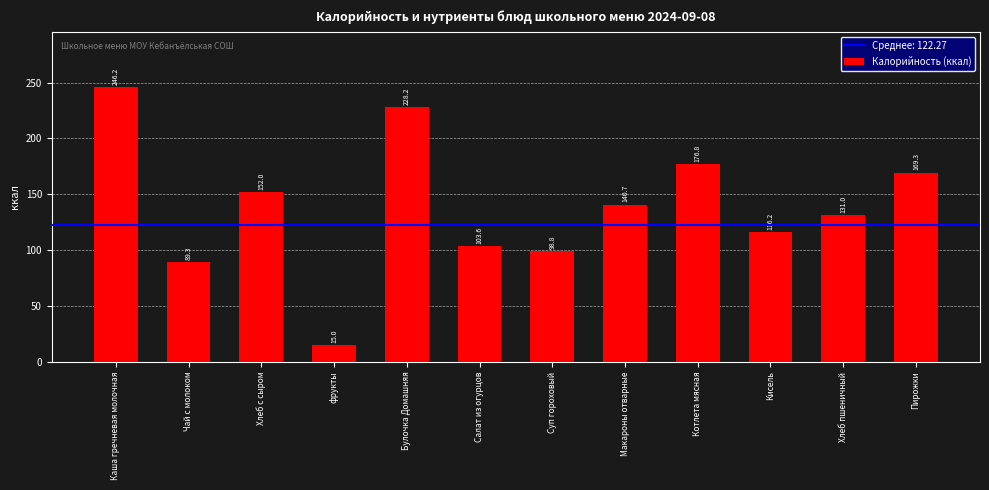

What is the sum of the values at Макароны отварные and Пирожки?

310.0